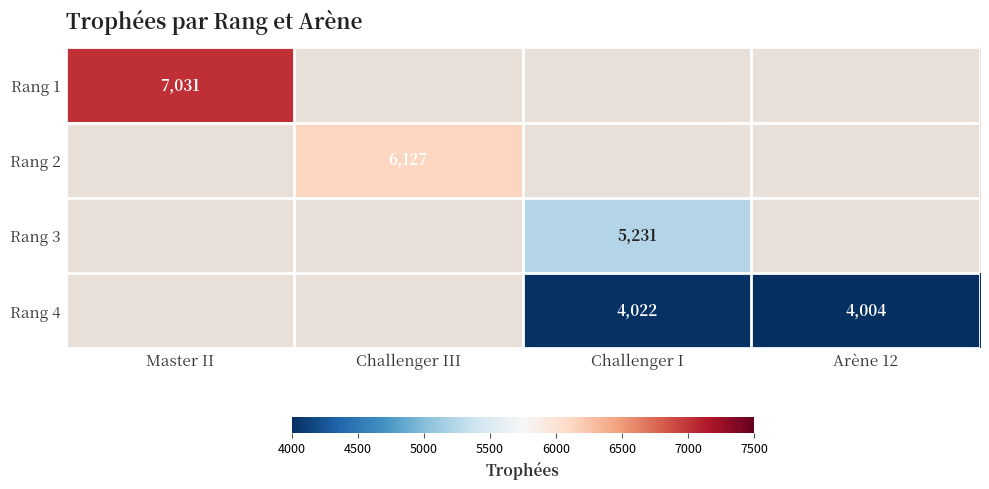

True or false: Rang 3 has a value of 3033 at Challenger I.

False